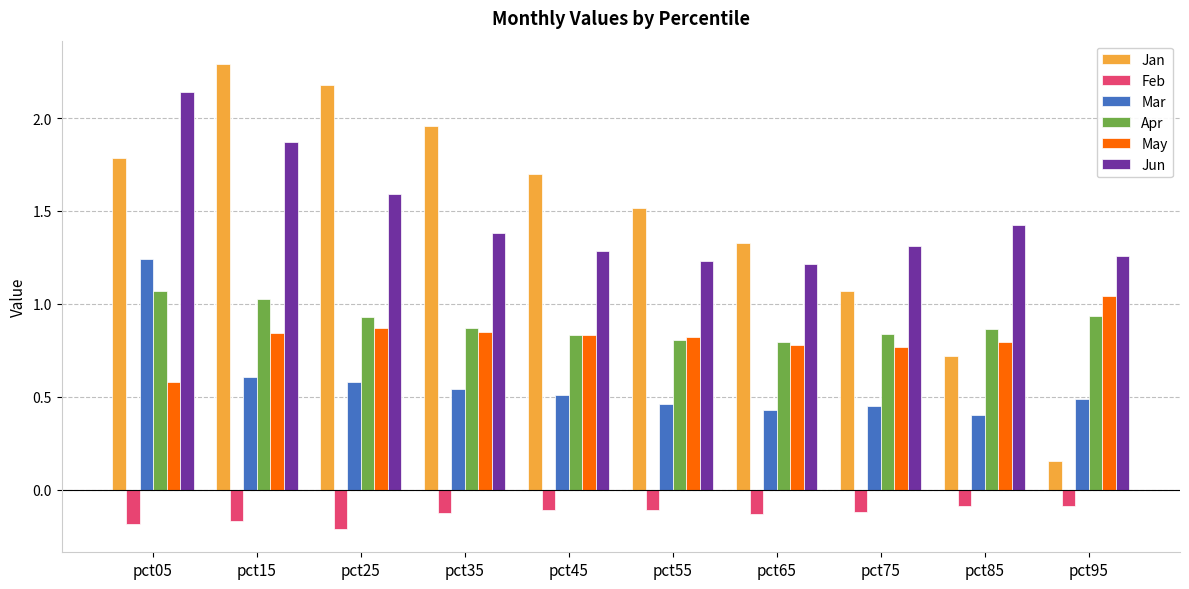

Which label corresponds to the largest value in the chart?

pct15